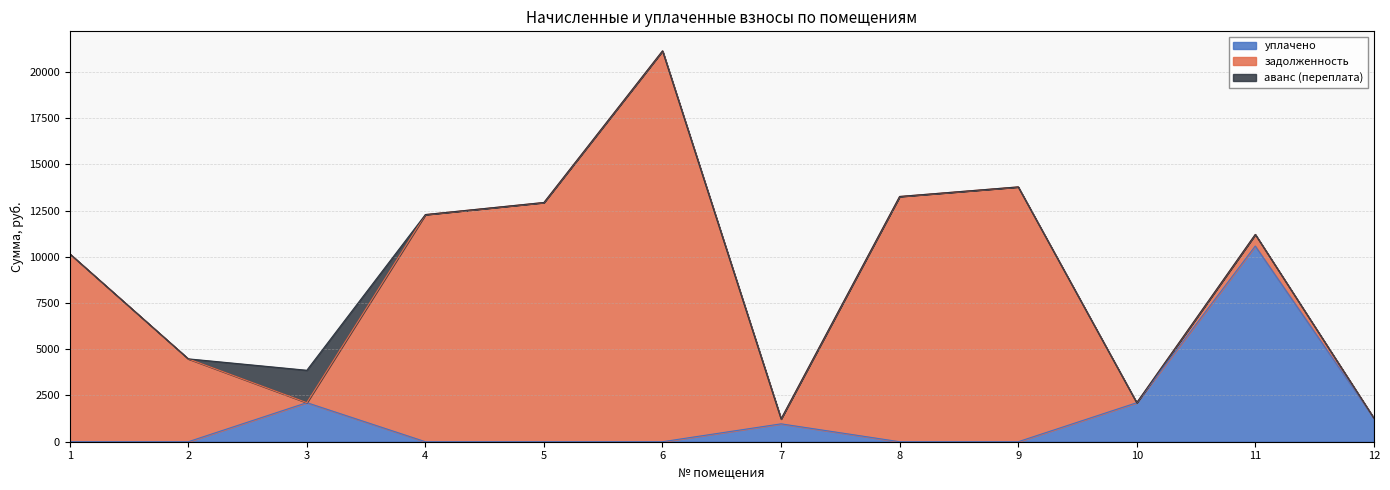

Does the chart have visible grid lines?

Yes